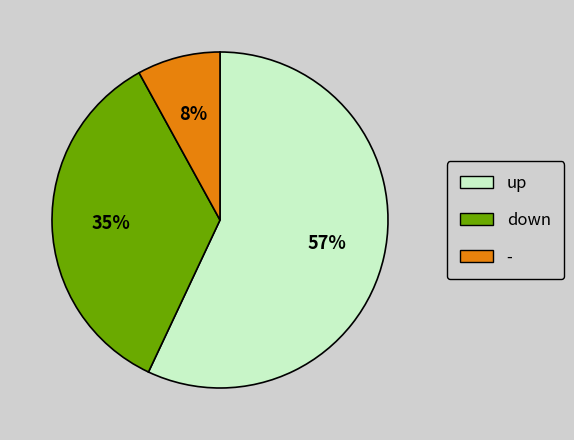

Does down account for over 50% of the chart?

No